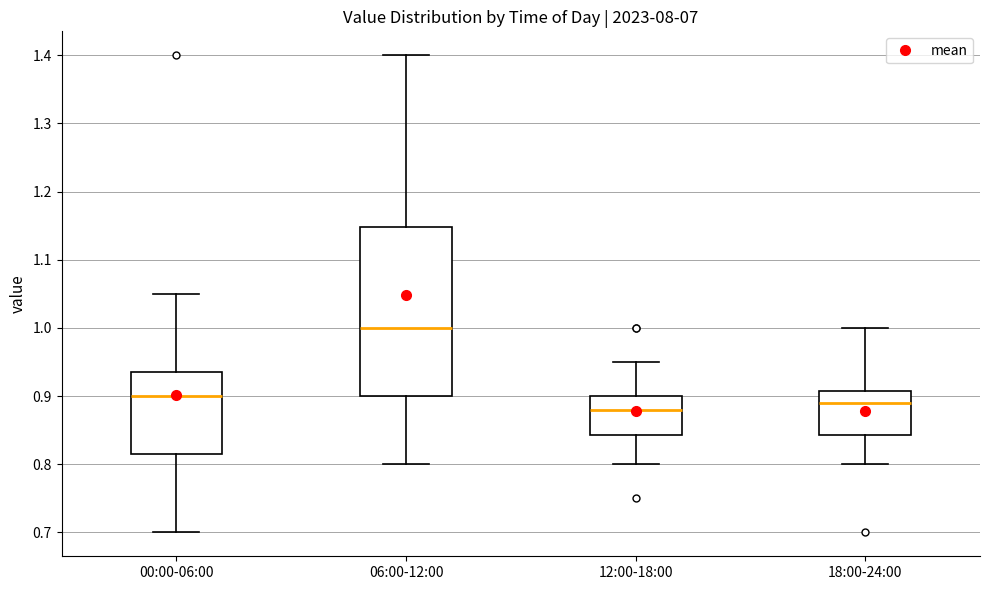

Which box has the highest median line?

06:00-12:00